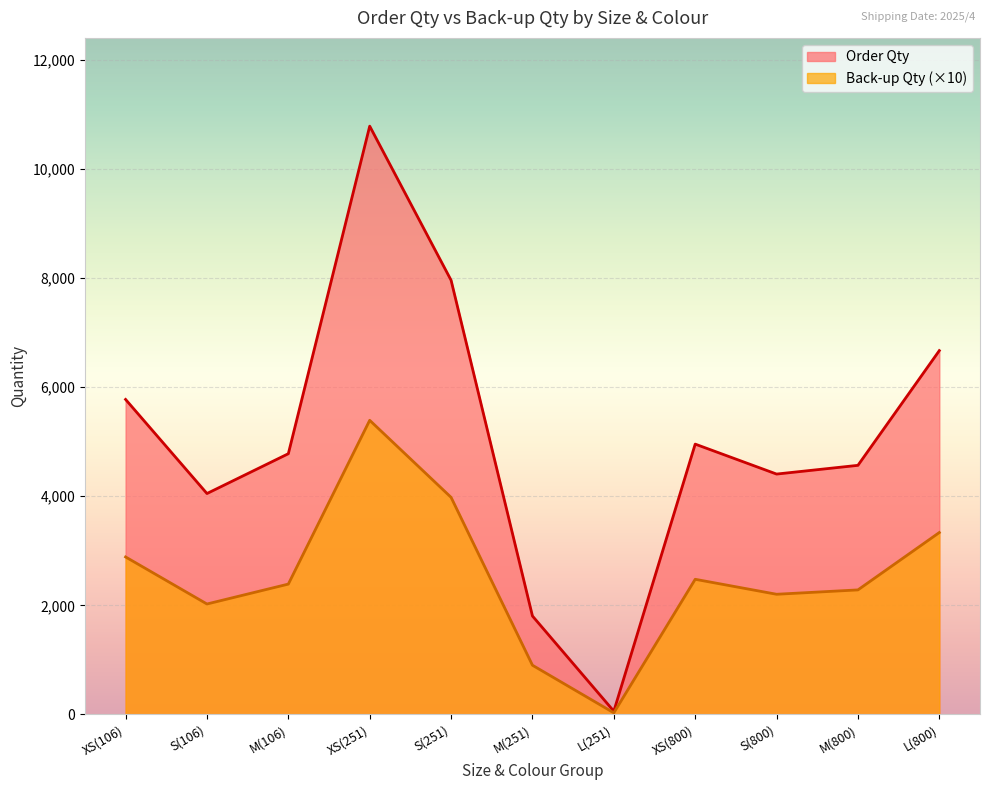

What is the label of the 7th point from the left?

L(251)